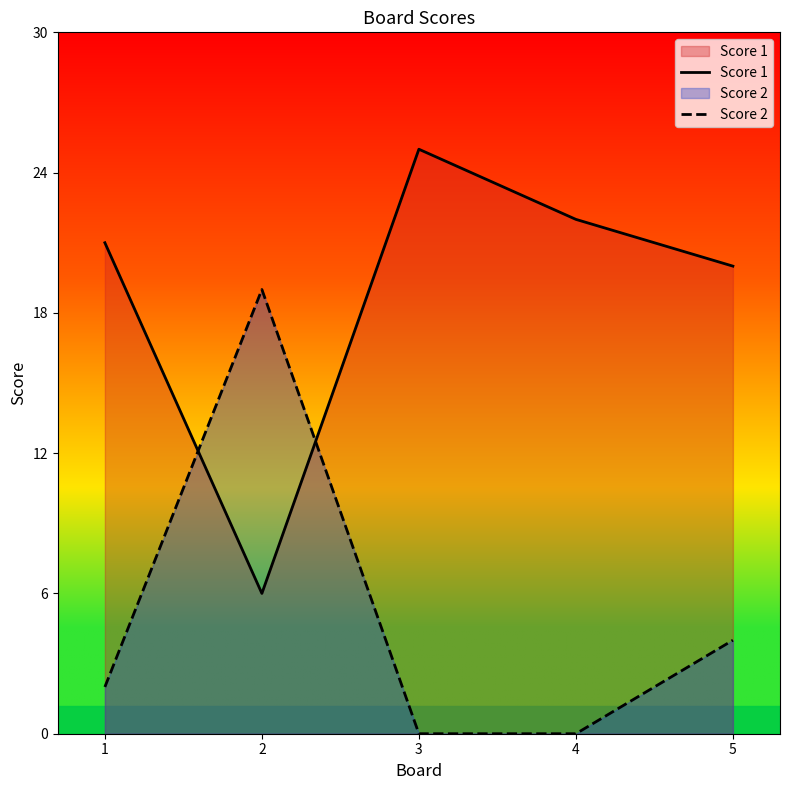

Rank the categories by Score 1 value from lowest to highest.

2, 5, 1, 4, 3